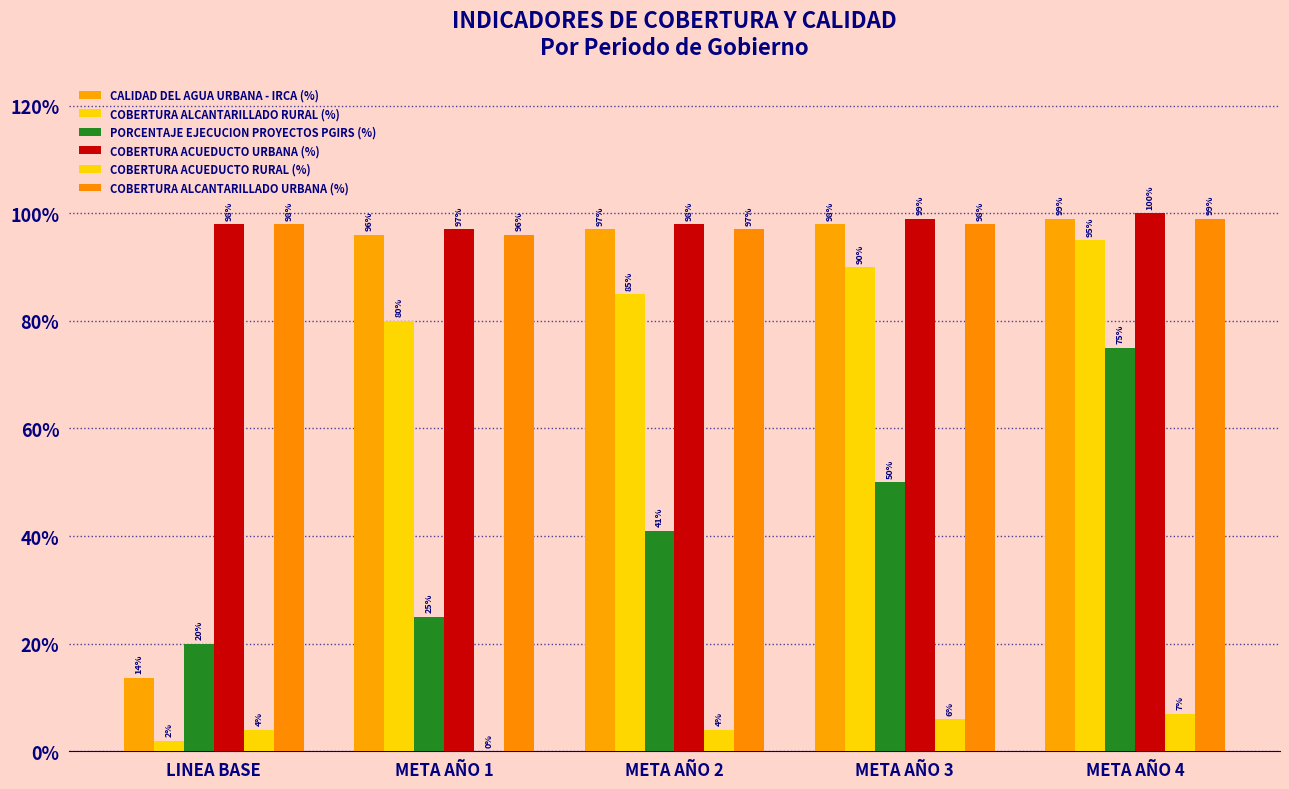

Are the bars grouped side by side (vs. stacked)?

Yes